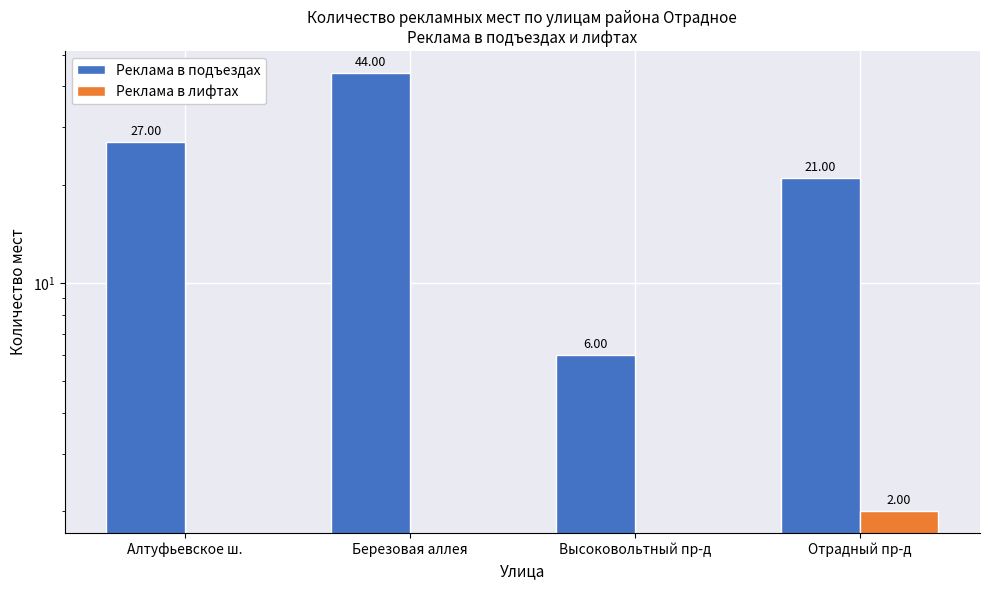

Where does the Реклама в подъездах series first go above 27?

Березовая аллея